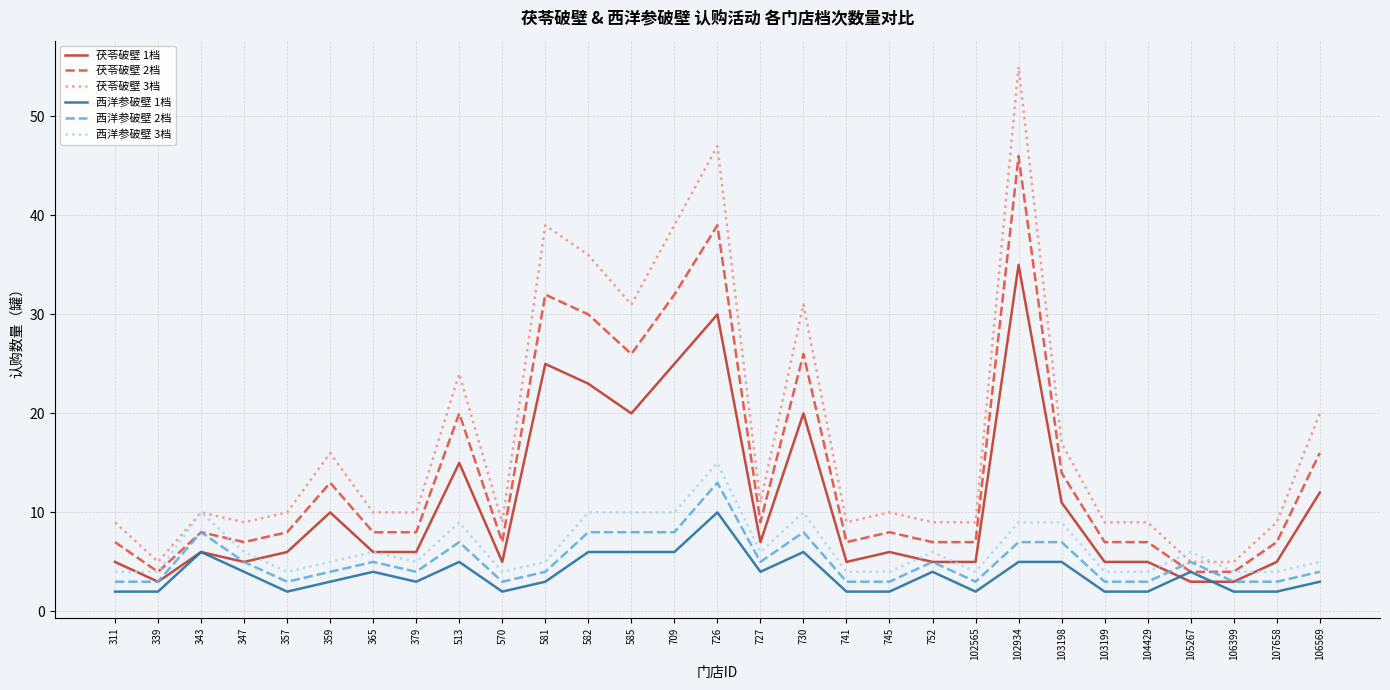

What position from the left is 581?

11